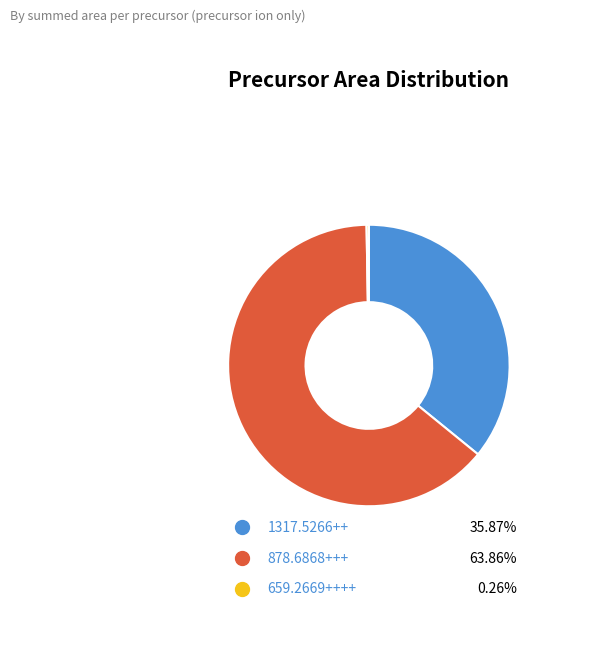

Is the sum of 878.6868+++ and 1317.5266++ greater than half?

Yes